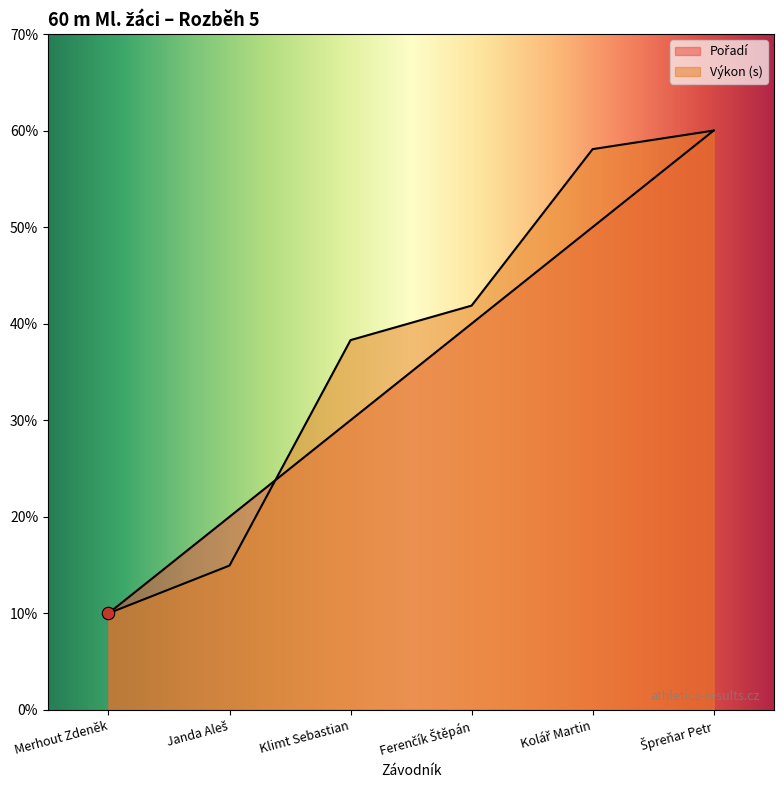

What is the total value across all series at Kolář Martin?

10.8